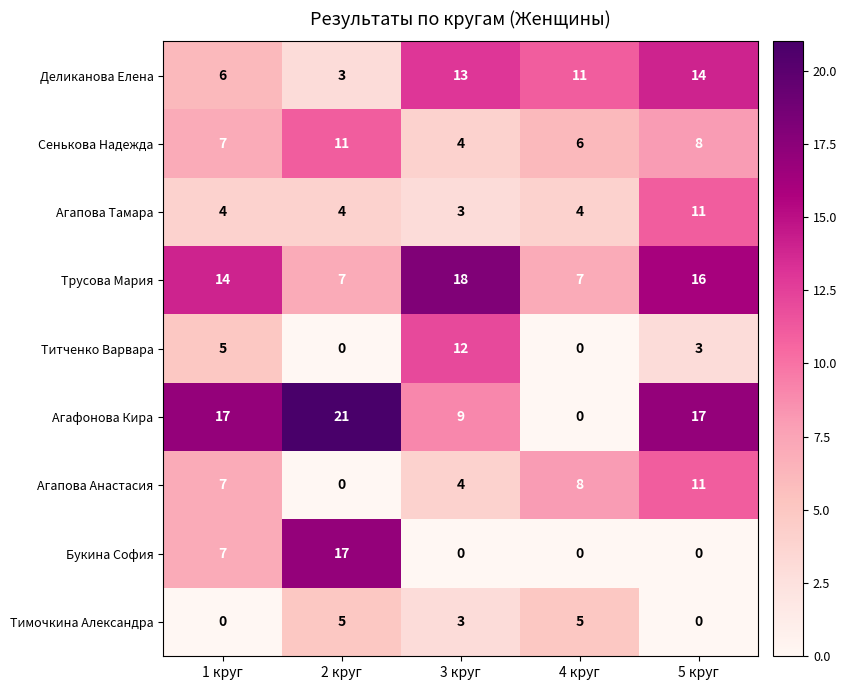

Count the Трусова Мария values in the range 7 to 16.

4